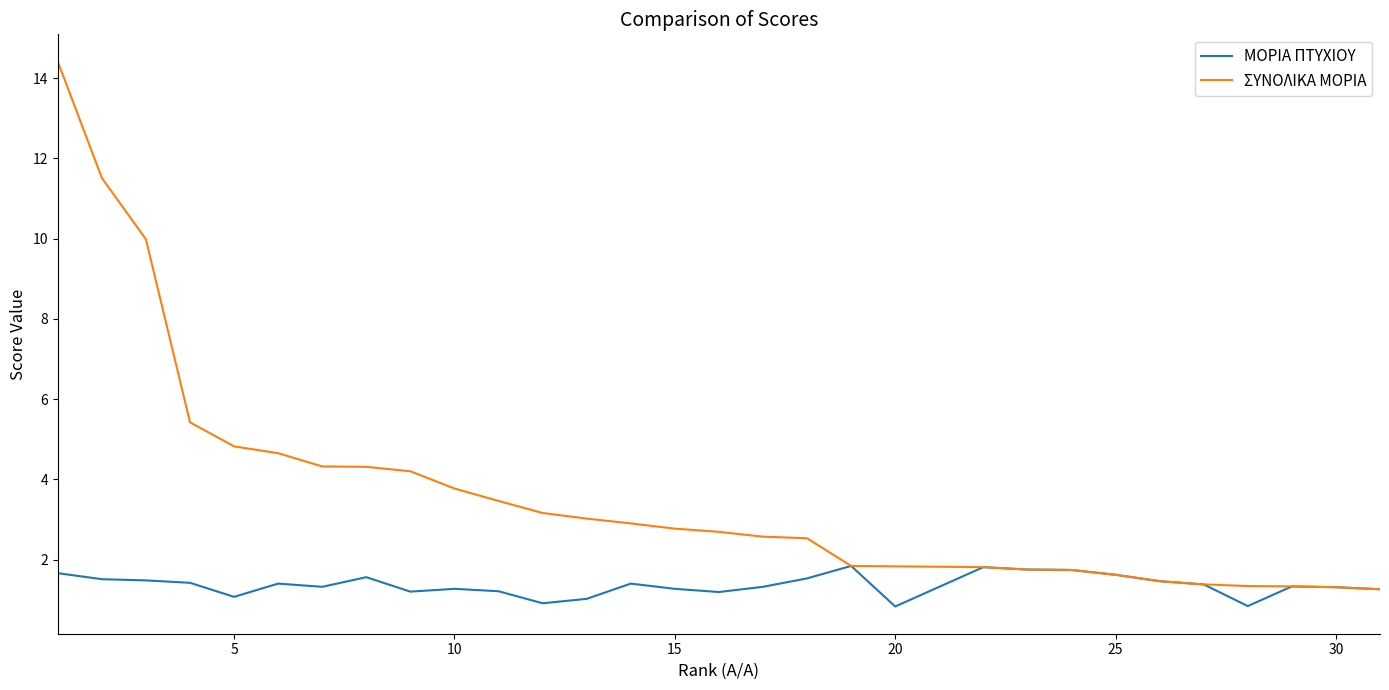

Which series has the widest spread of values?

ΣΥΝΟΛΙΚΑ ΜΟΡΙΑ